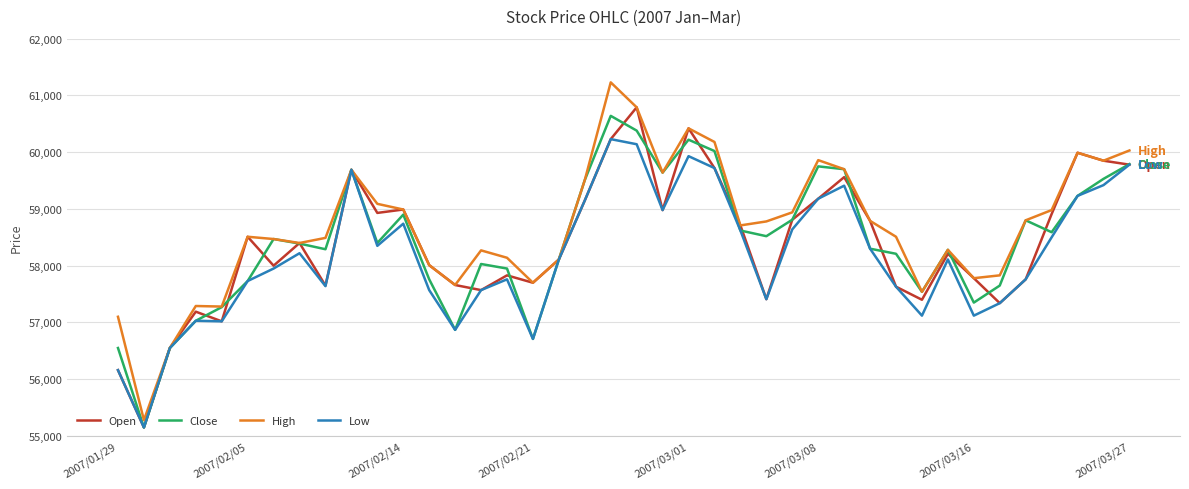

What is the minimum value for Open?

55150